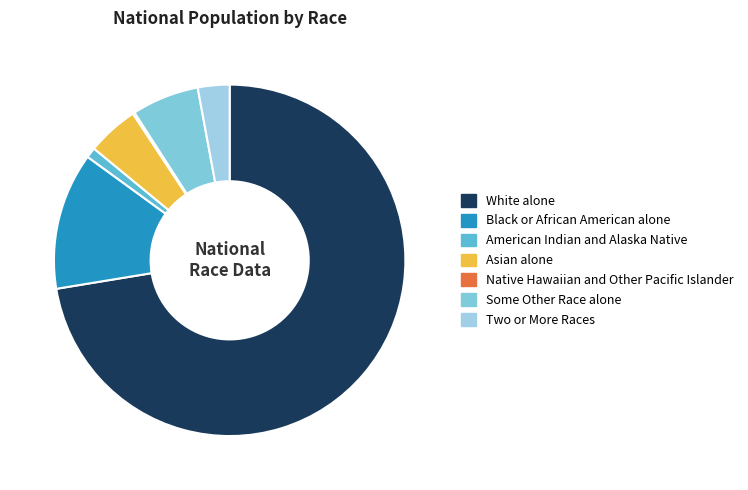

Count the number of slices in the pie.

7